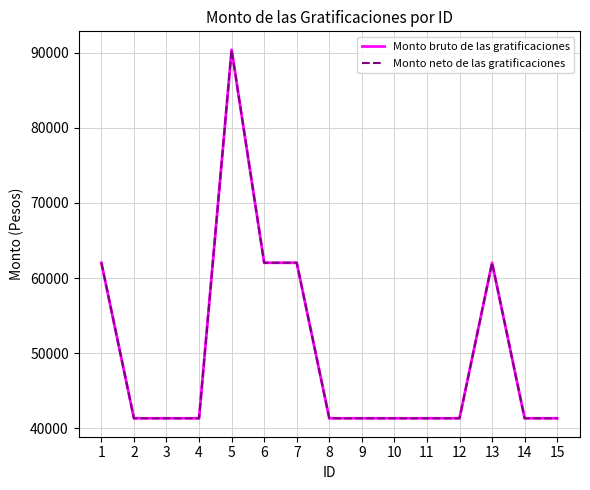

How many lines are shown in the chart?

2